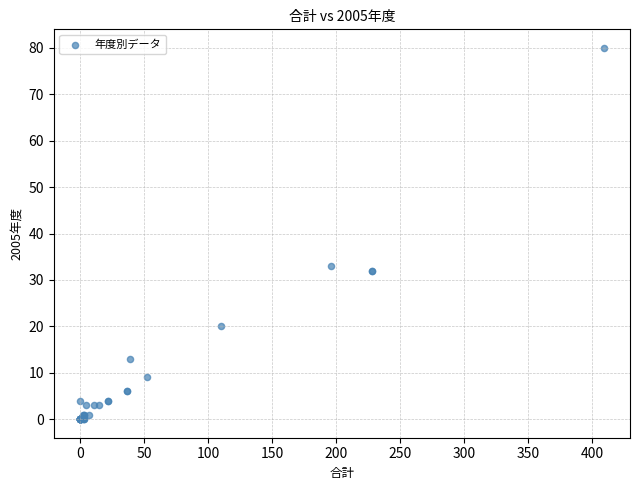

What Y value in the scatter plot is closest to 40?

33